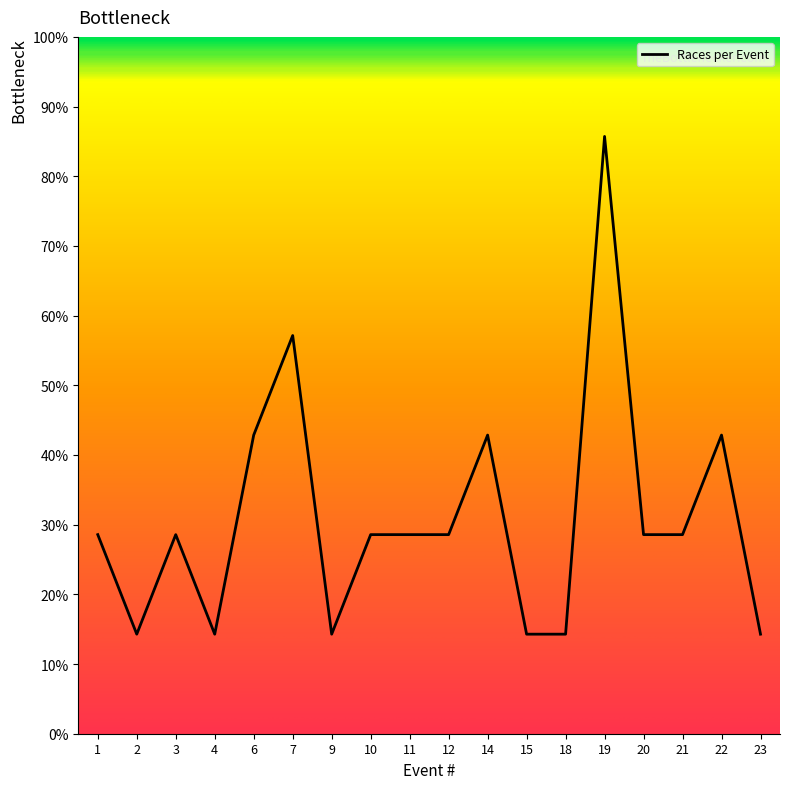

Is it true that the value at 15 is 4.8?

False